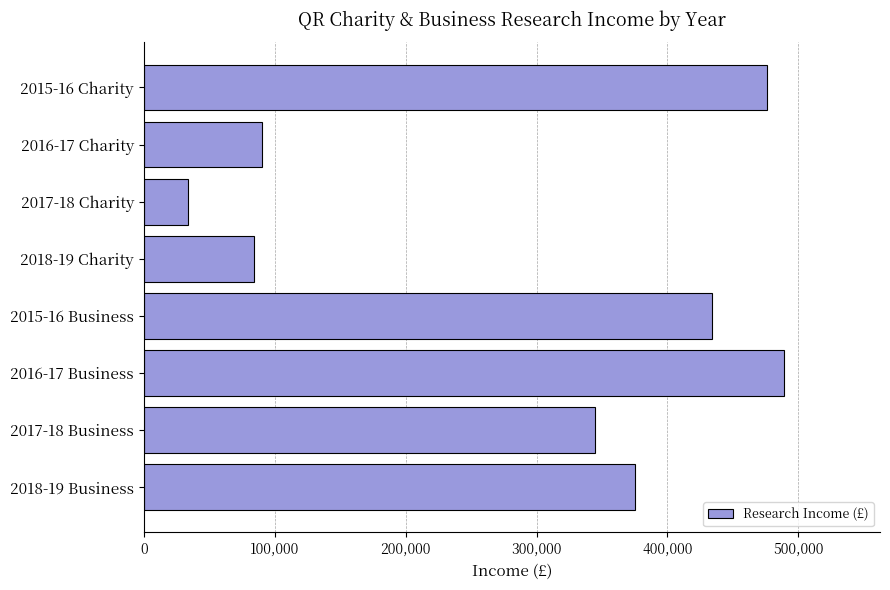

Reading bottom to top, what are all the values shown in this chart?

375000	345000	489000	434000	84000	34000	90000	476000